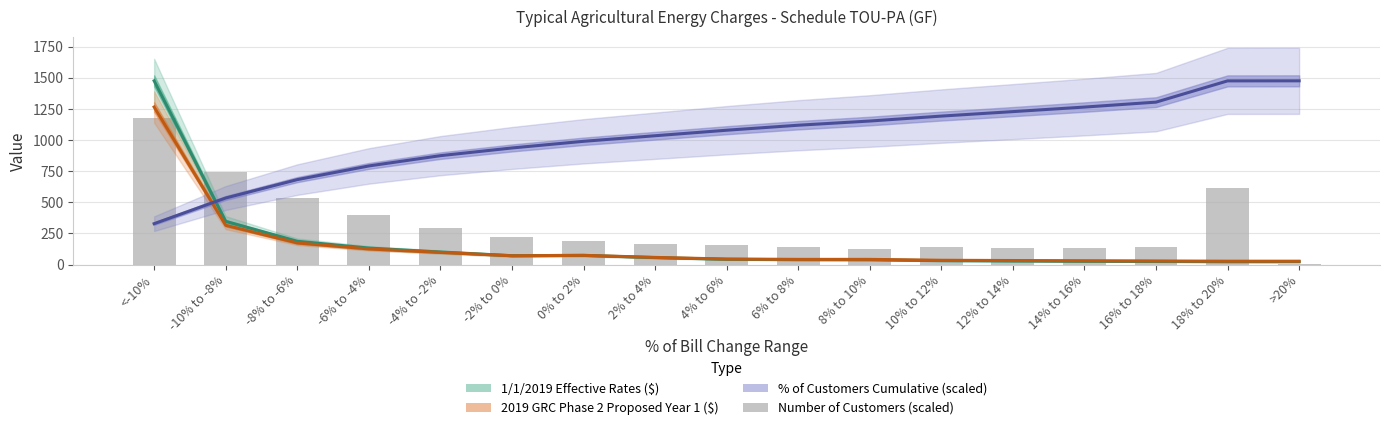

What position from the left is 10% to 12%?

12